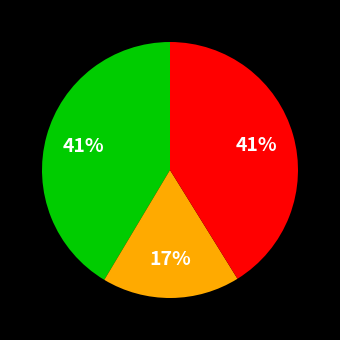

Is there any slice that represents more than half of the pie?

No